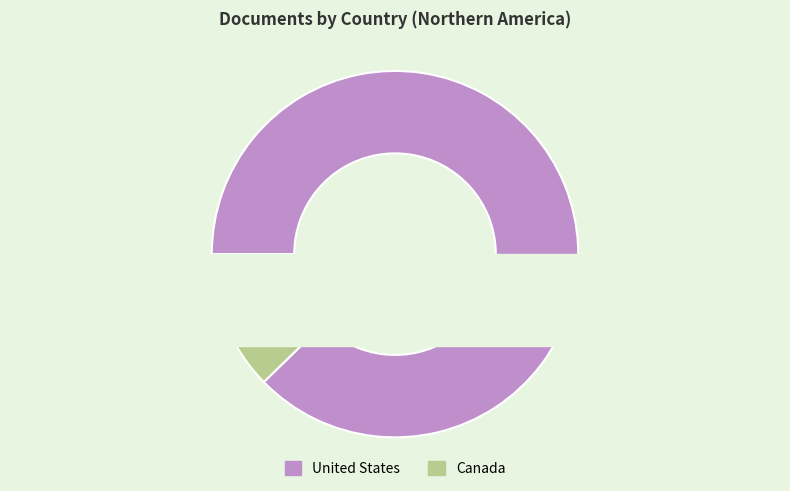

To the nearest percent, what is the difference between the largest and smallest slice percentages?

75%